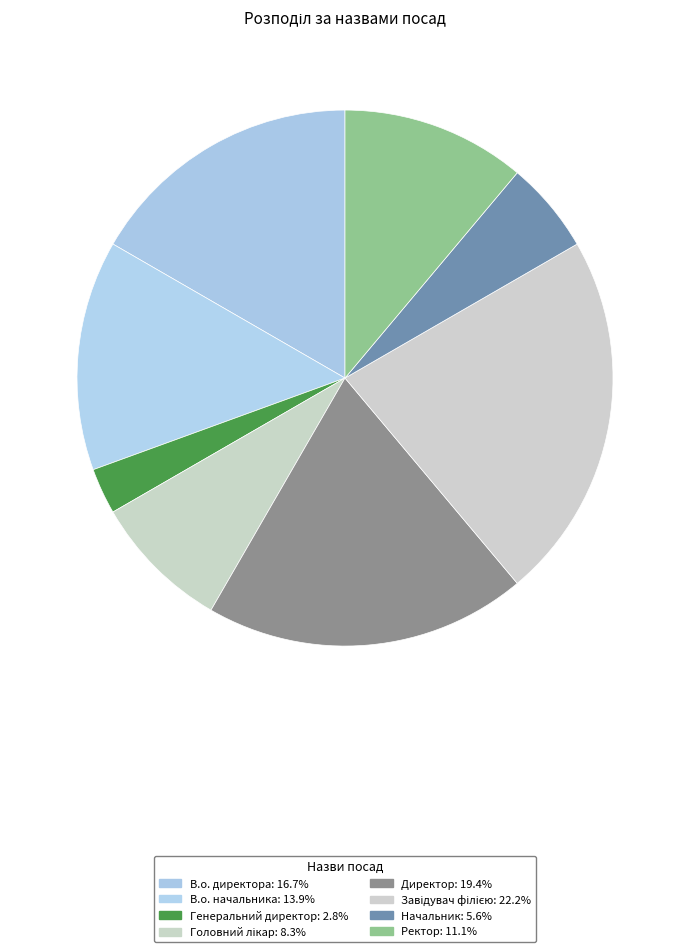

What percentage is NOT represented by Начальник?

94.4%